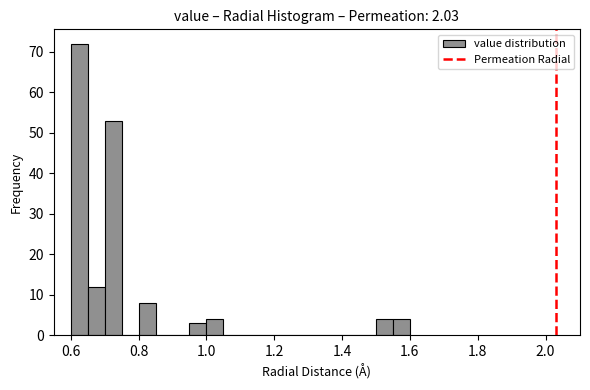

Read against the x-axis, roughly where is the centre of the tallest bar?

0.62